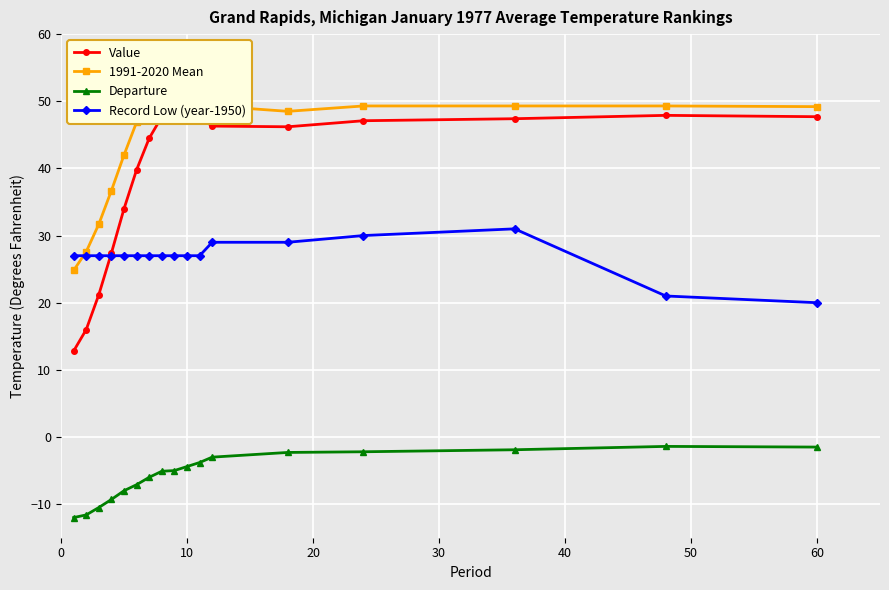

What is the minimum value for Record Low (year-1950)?

20.0